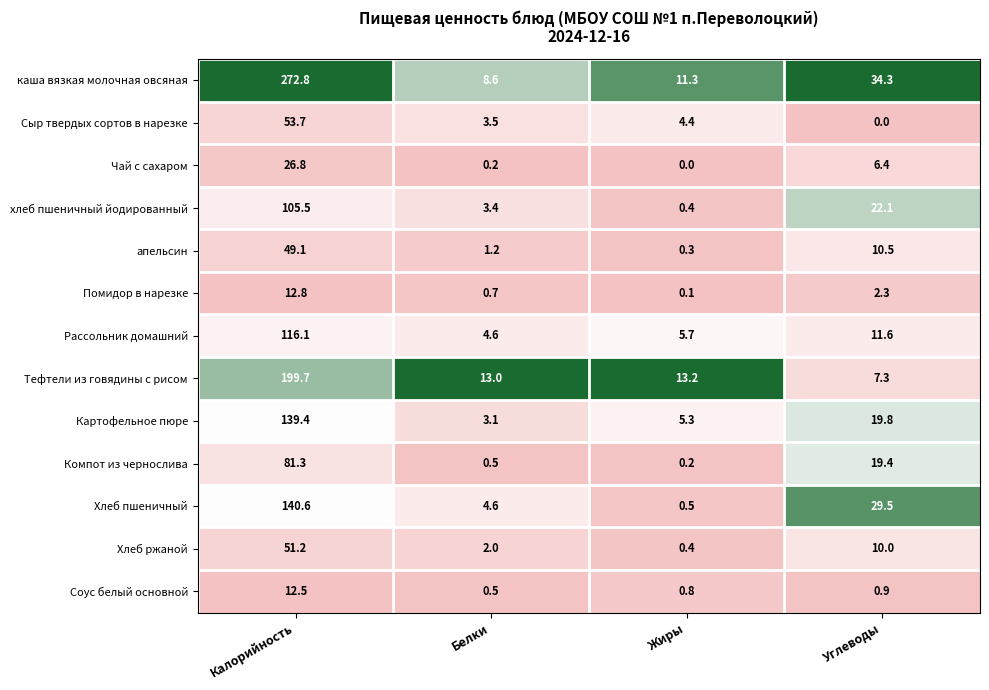

At which category is the sum across all series the highest?

Калорийность